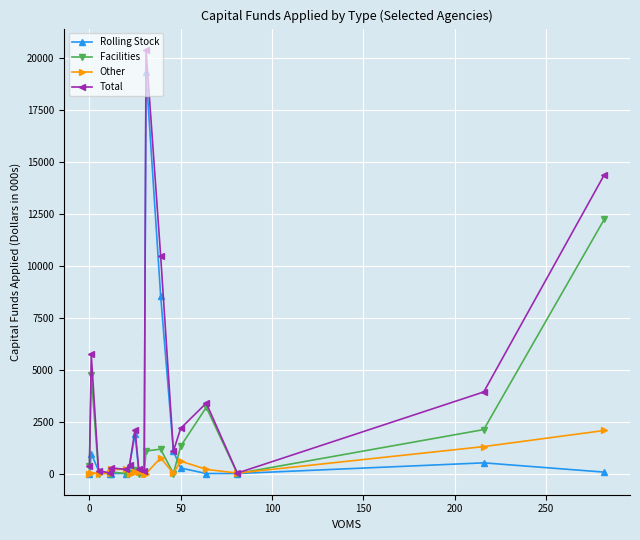

True or false: Facilities and Other cross at least once.

True